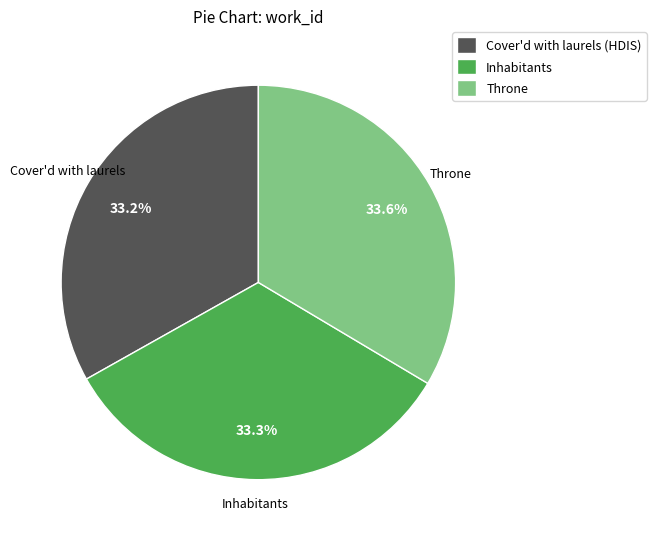

Does Inhabitants account for over 50% of the chart?

No